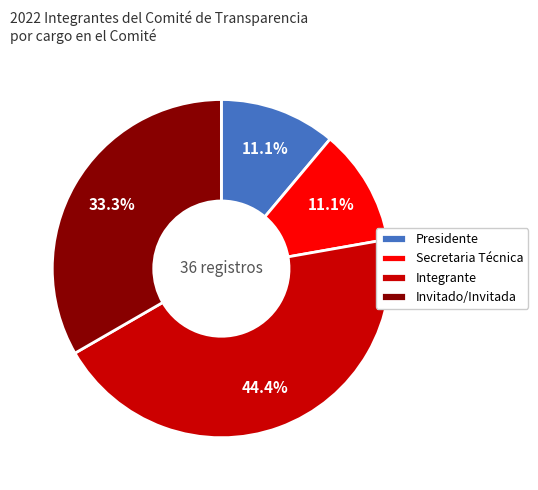

How many slices are in this pie chart?

4